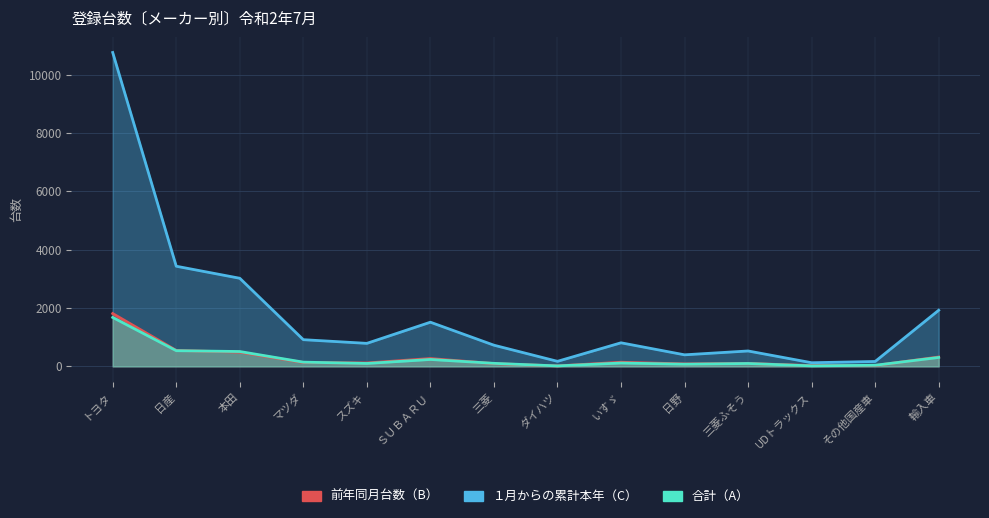

What is the value of the 合計（A） point at the 11th from the left?

99